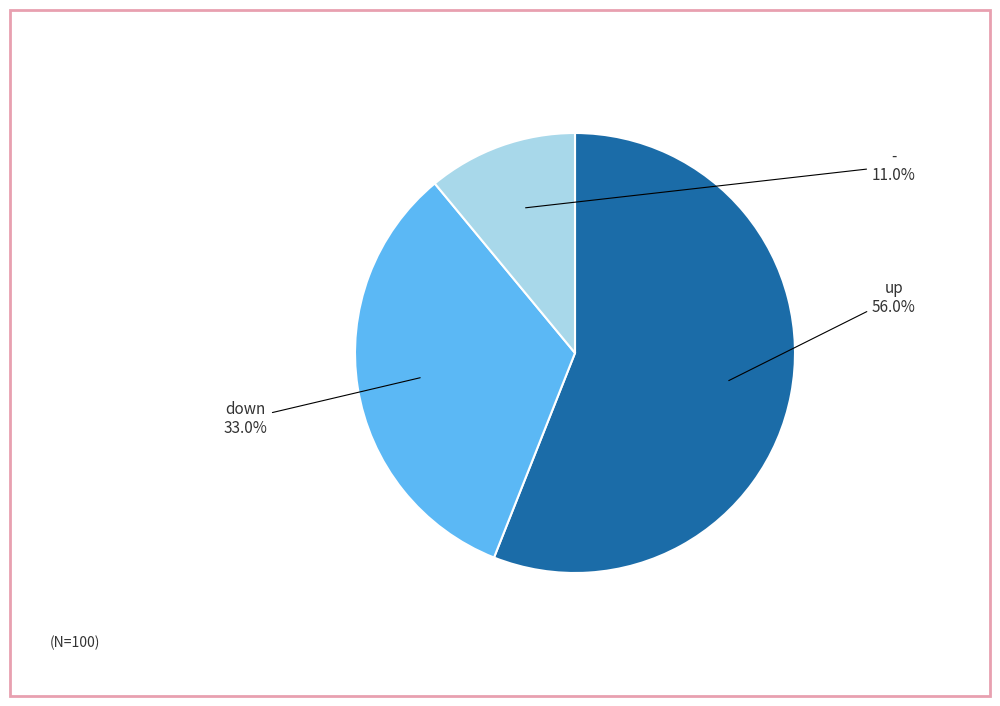

Count the number of slices in the pie.

3